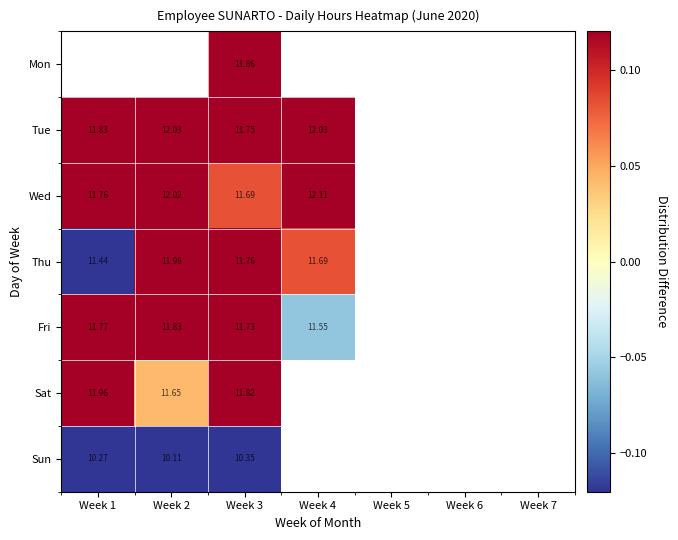

Rank the series at Week 3 from lowest to highest value.

Sun, Wed, Fri, Tue, Thu, Sat, Mon